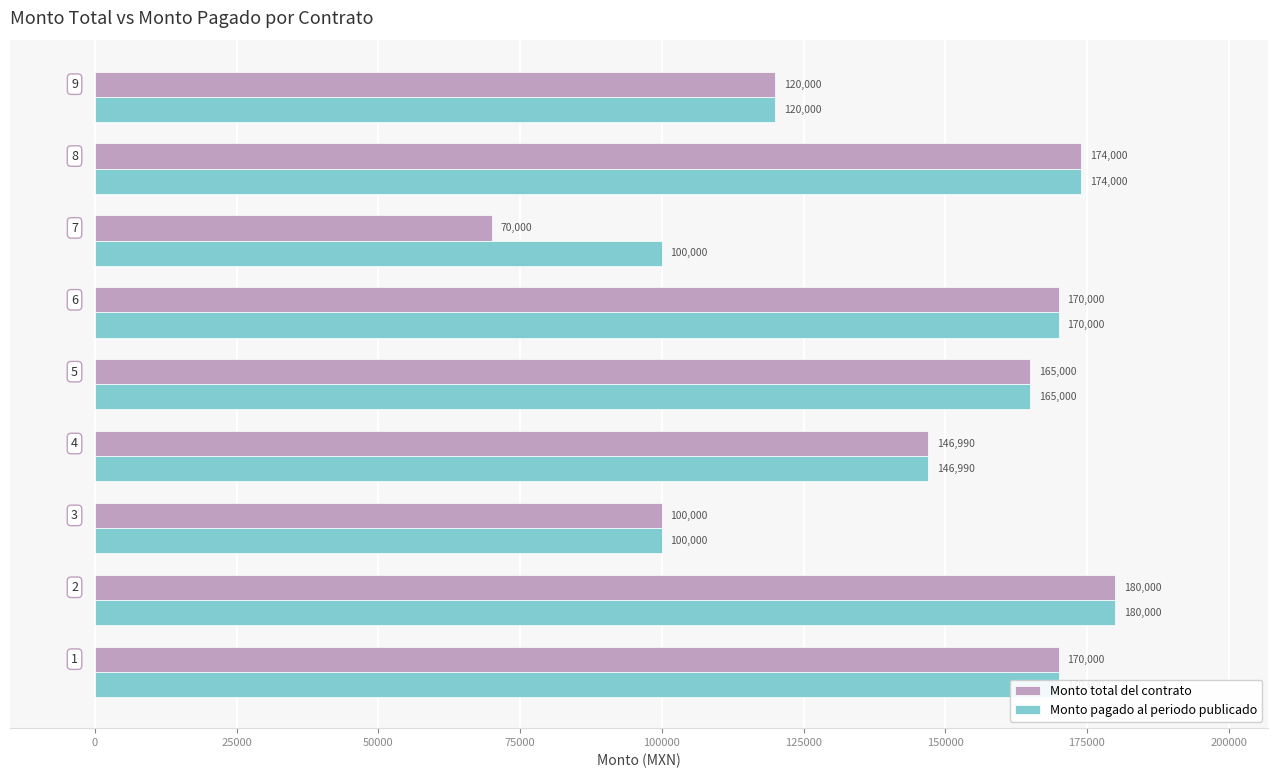

What is the difference between the maximum and minimum values in the Monto total del contrato series?

110000